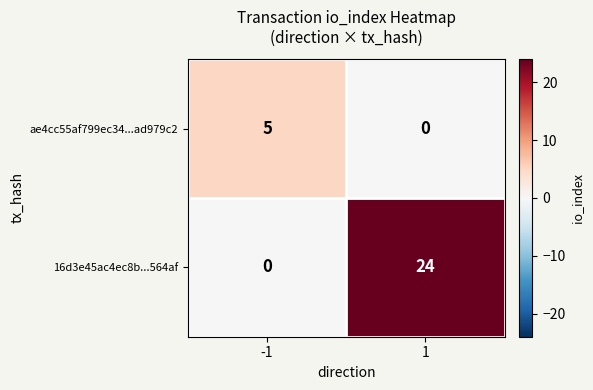

What is the difference between the highest and lowest values at -1?

5